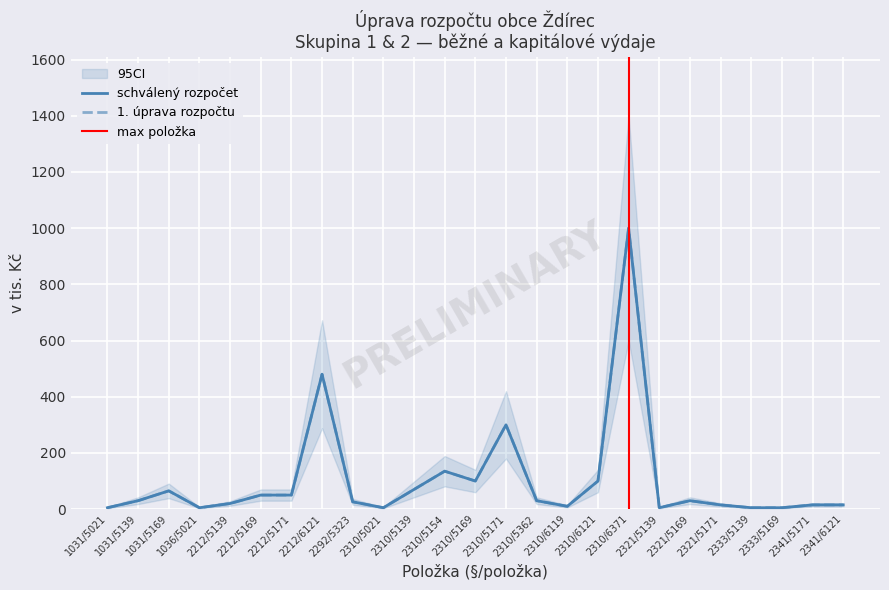

What is the difference between the schválený rozpočet values at 2310/5169 and 2333/5169?

95